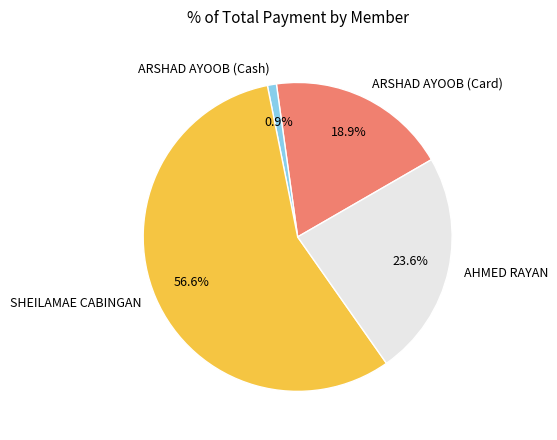

How many segments does this pie chart have?

4